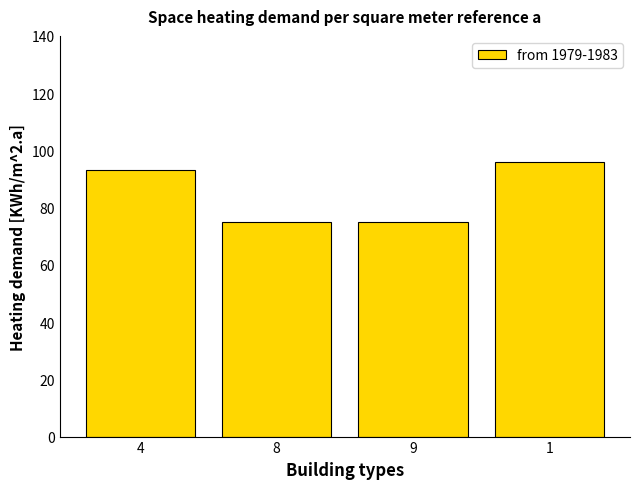

What is the change in value from 9 to 1?

+21